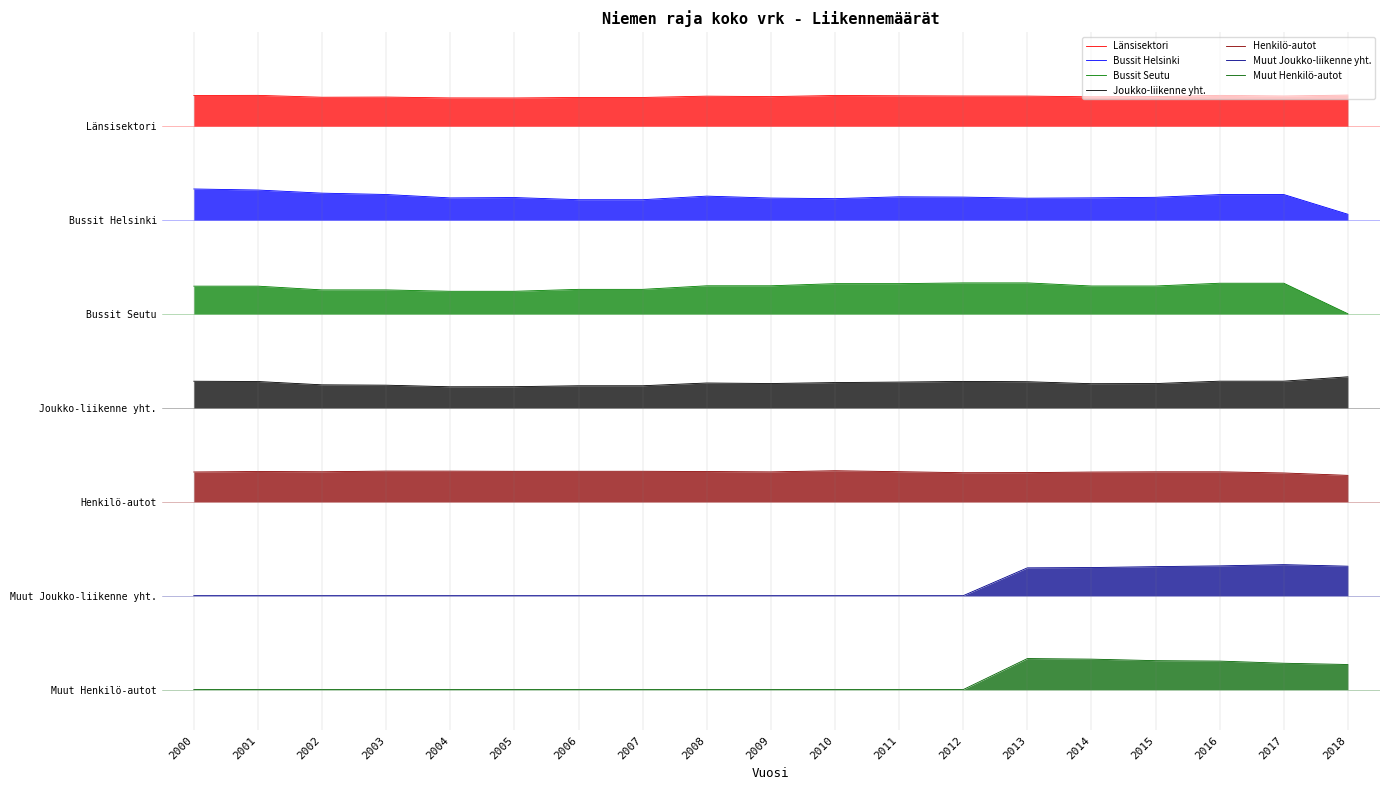

At how many categories does at least one series exceed 0?

19